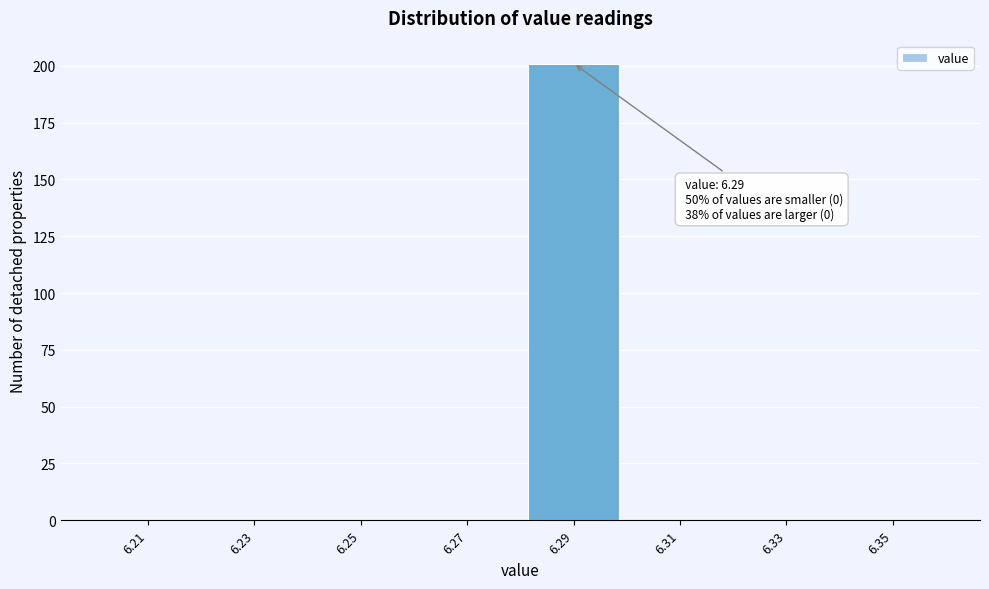

Over which range of the x-axis is the bar tallest?

6.28 to 6.30